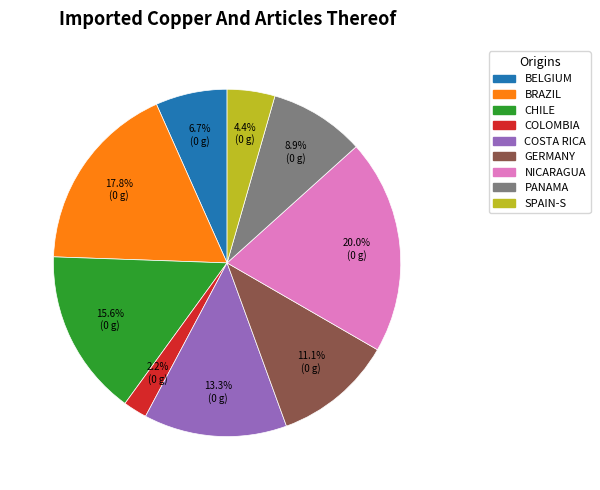

Do COSTA RICA and SPAIN-S together represent more than half of the pie?

No